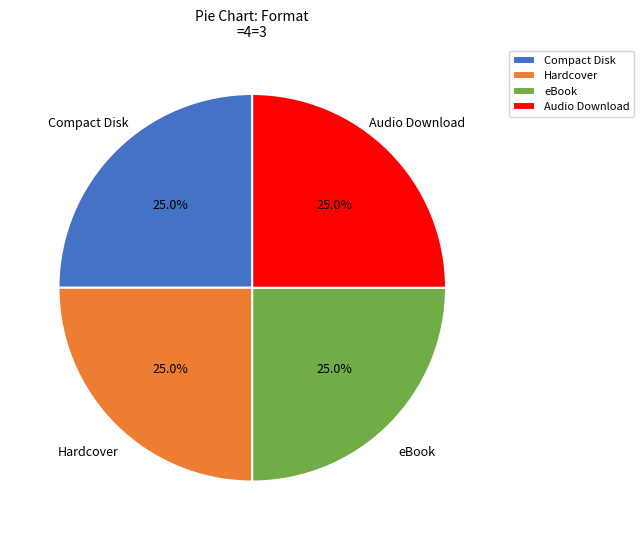

Does any single category account for the majority?

No